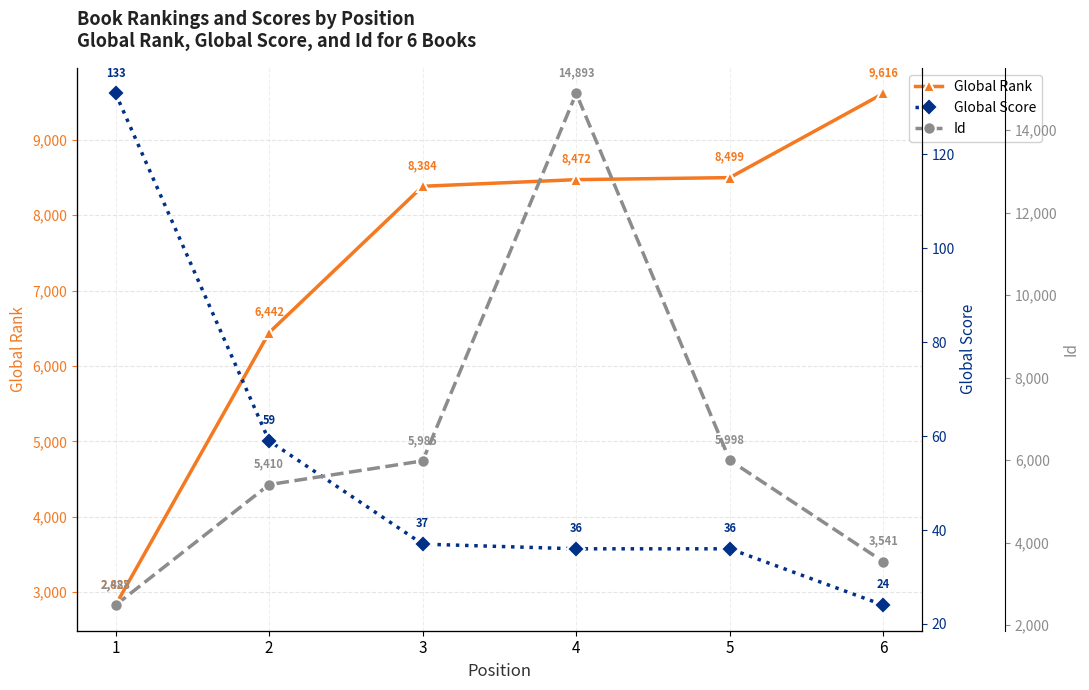

The Id series shows 2174 at 6. True or false?

False